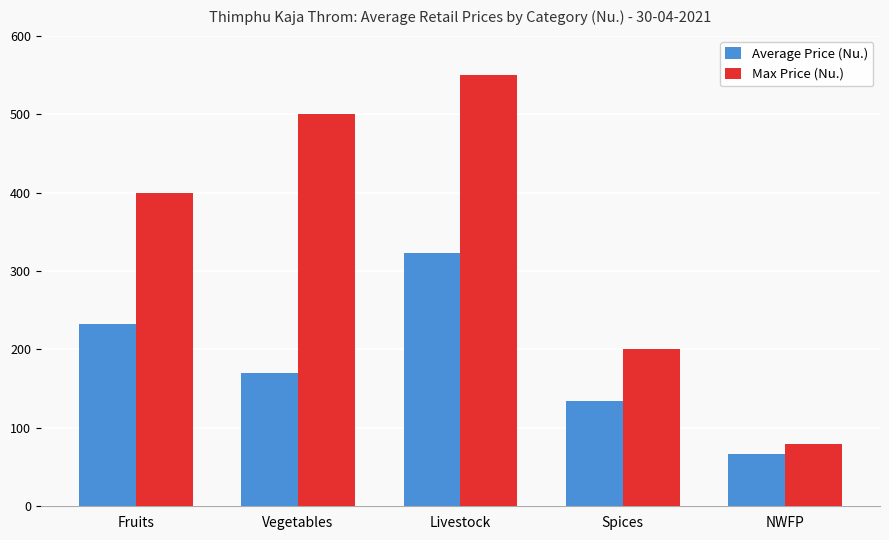

How many bars are there in each group?

2